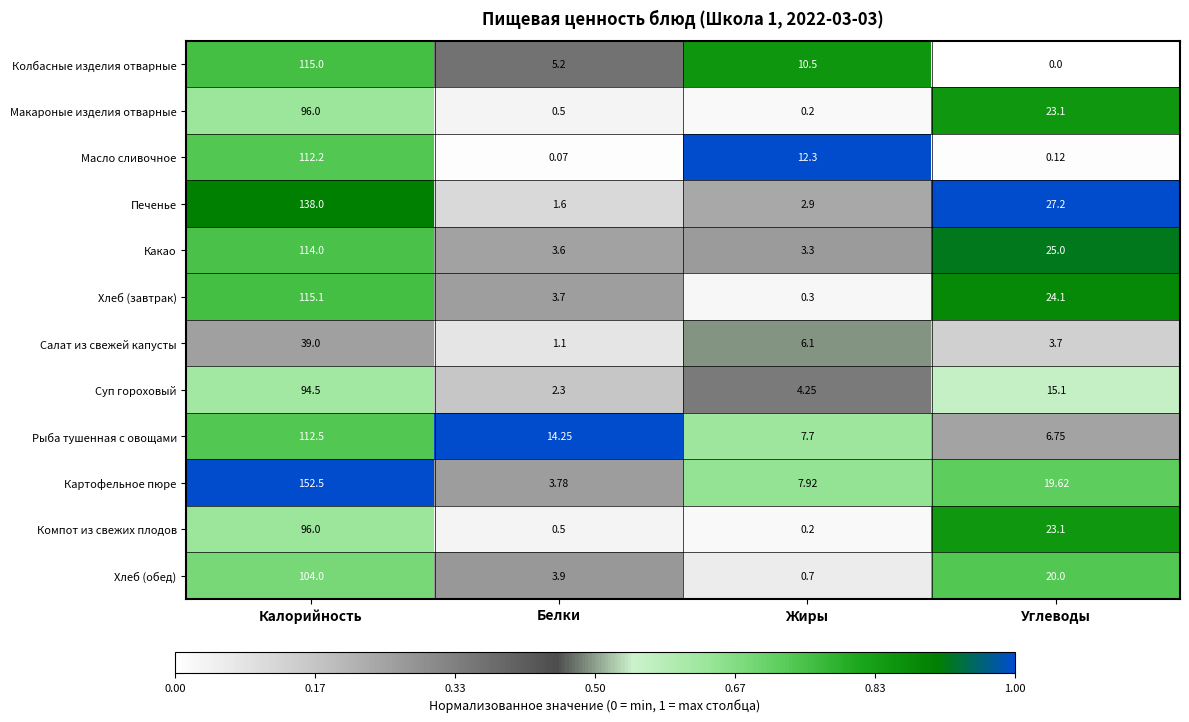

Which category has the highest value across all series?

Калорийность